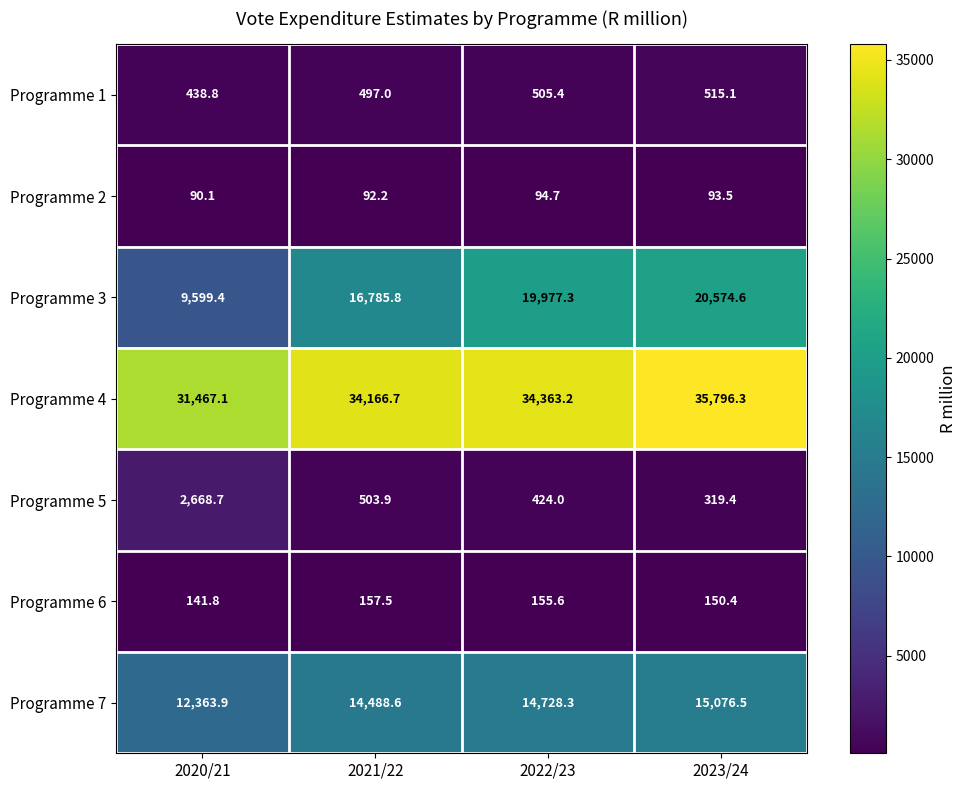

Rank the series by their maximum value, from lowest to highest.

Programme 2, Programme 6, Programme 1, Programme 5, Programme 7, Programme 3, Programme 4